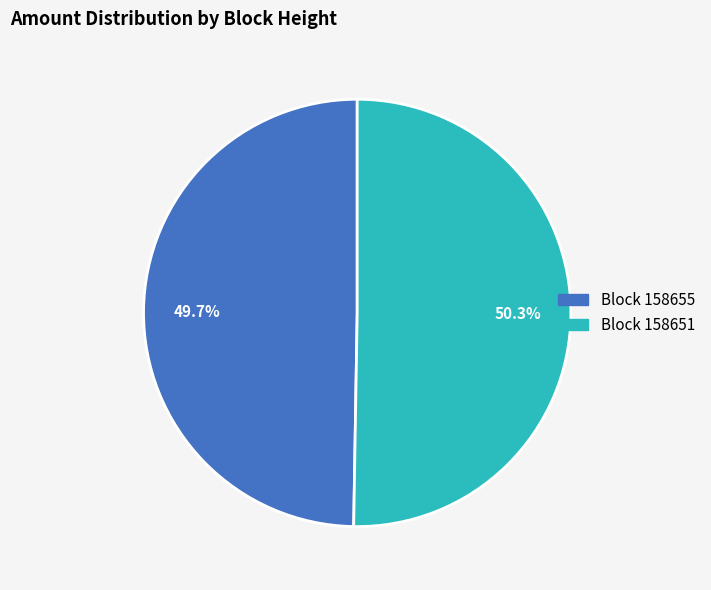

How many segments does this pie chart have?

2